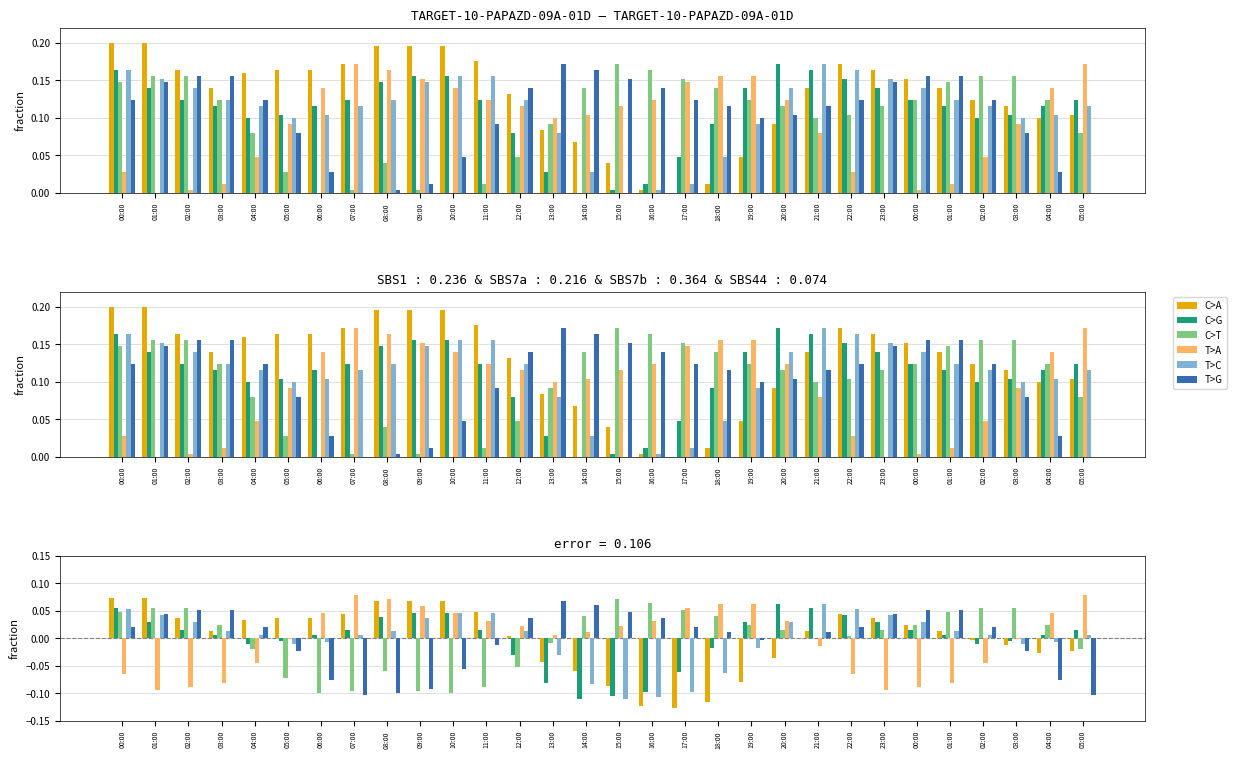

Rank the series by their maximum value, from highest to lowest.

T>A, C>A, C>T, T>G, C>G, T>C